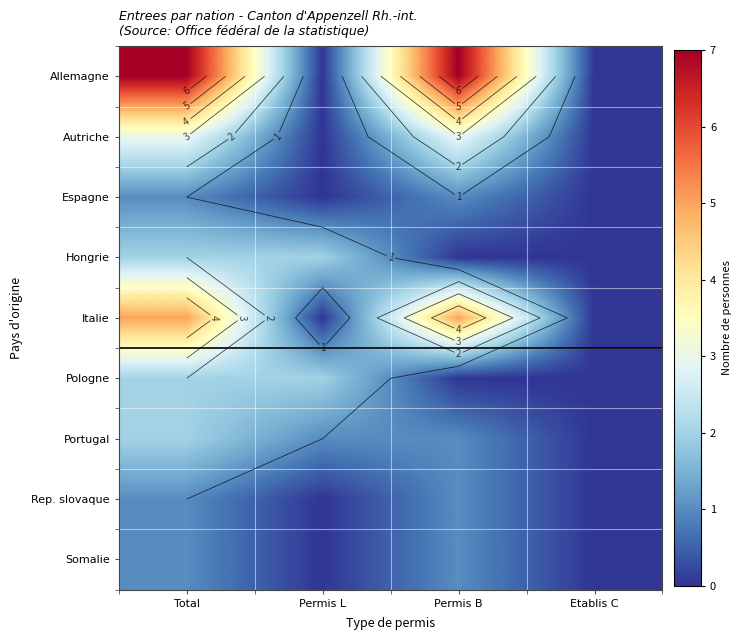

What is the maximum value for Italie?

5